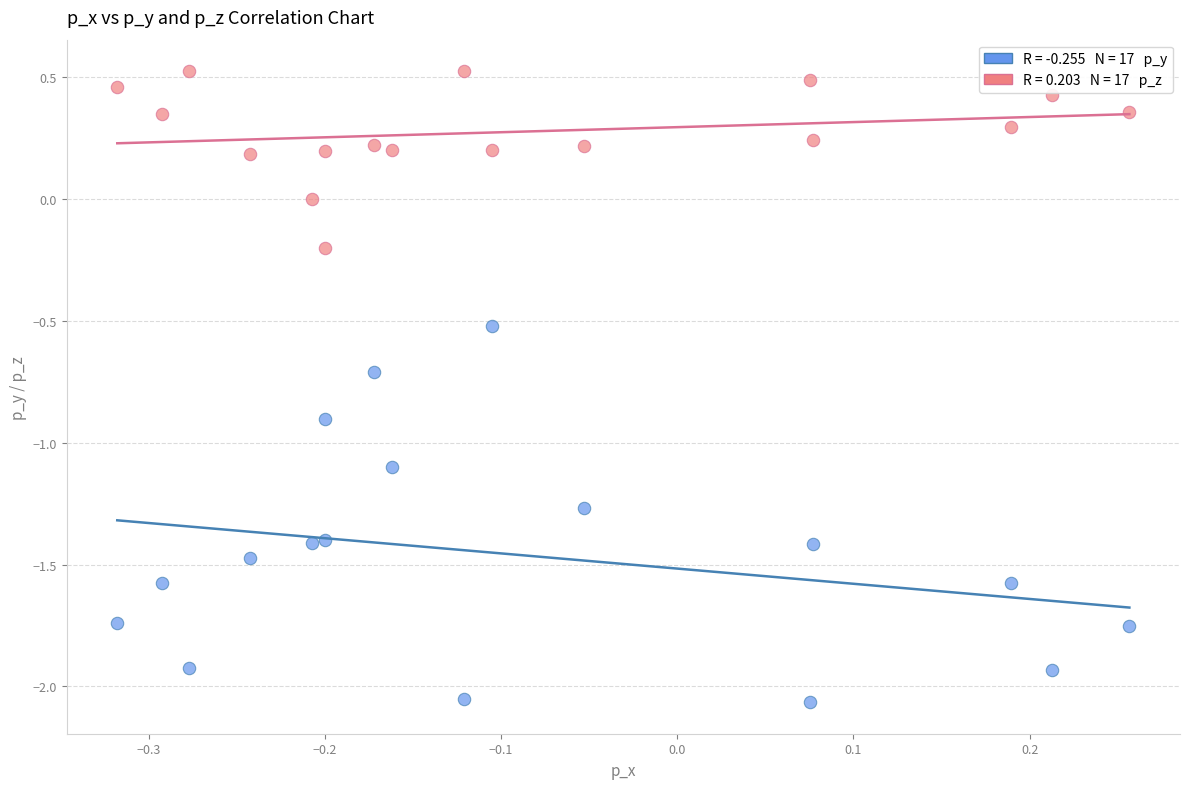

Across all data points, what is the range of Y values (max minus min)?

2.6